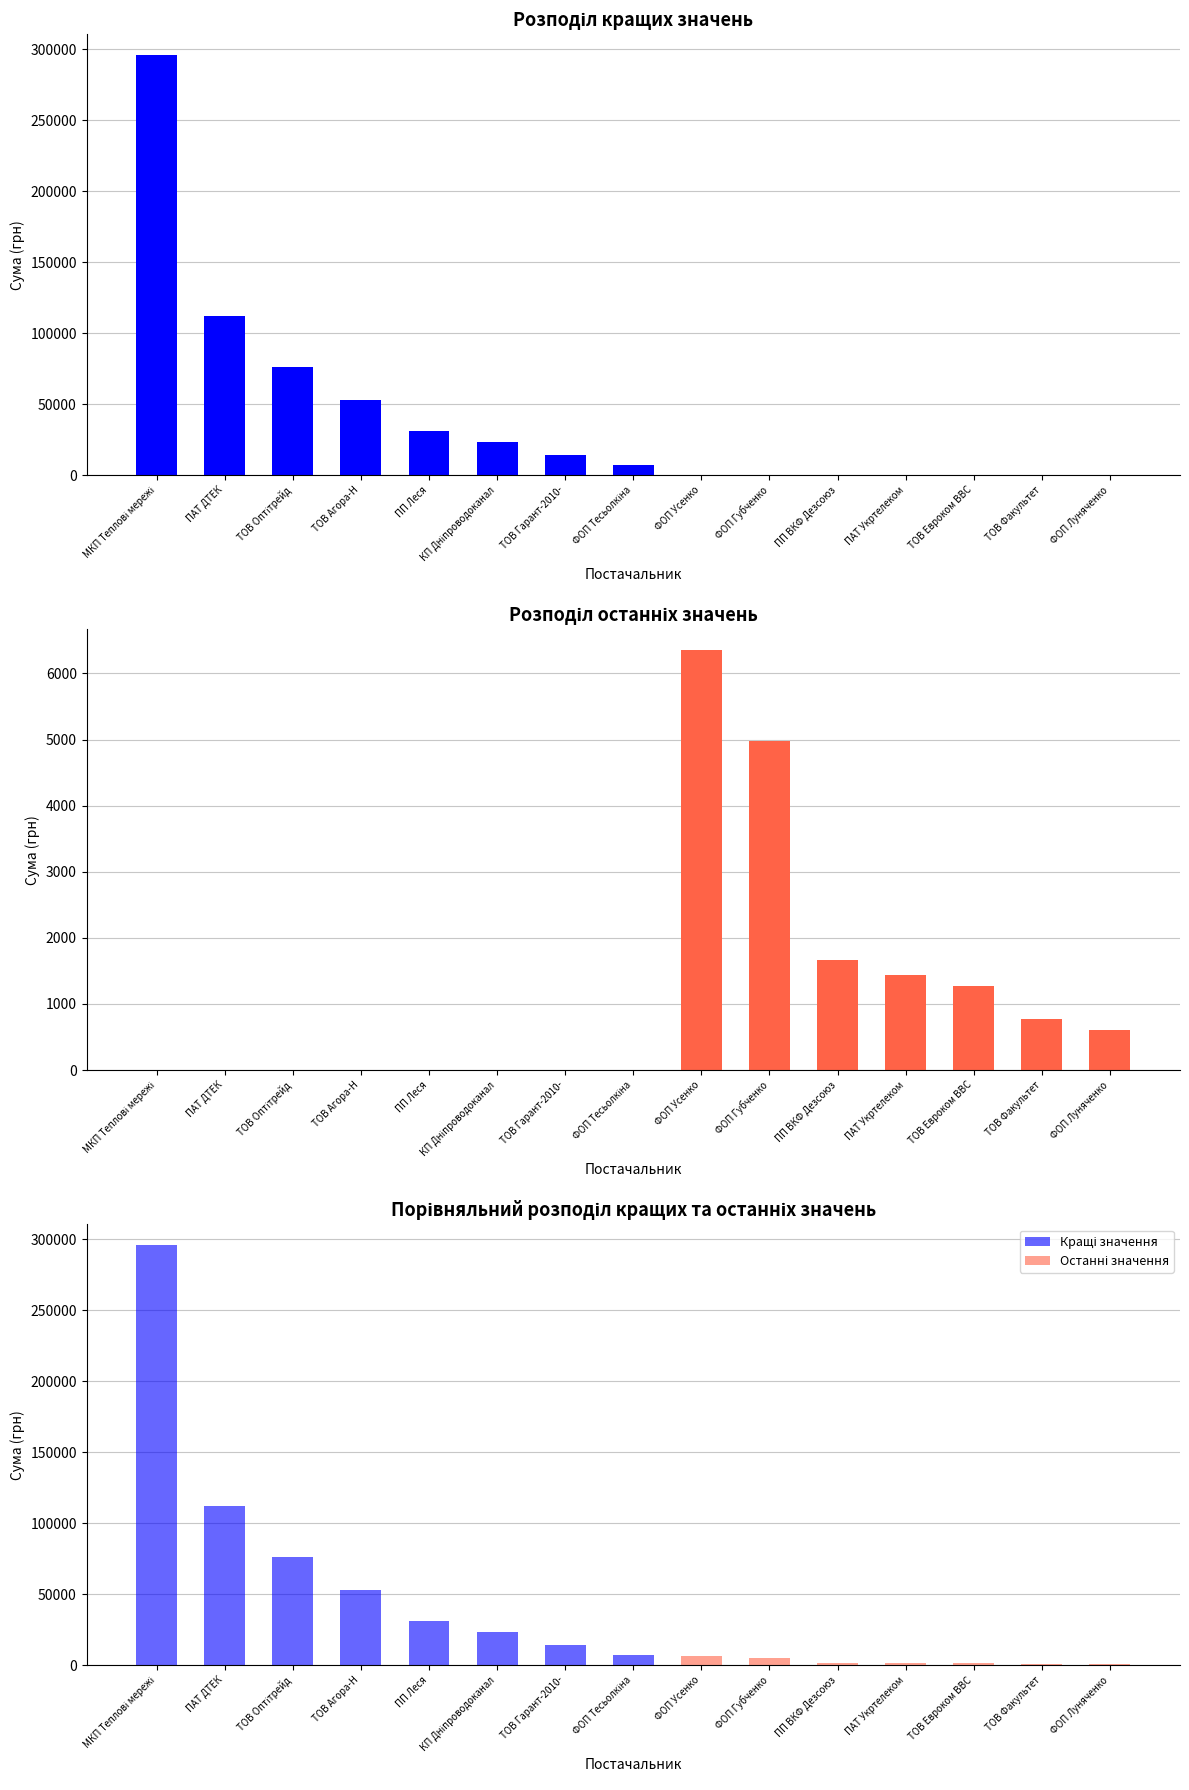

What is the label of the 11th bar from the left?

ПП ВКФ Дезсоюз